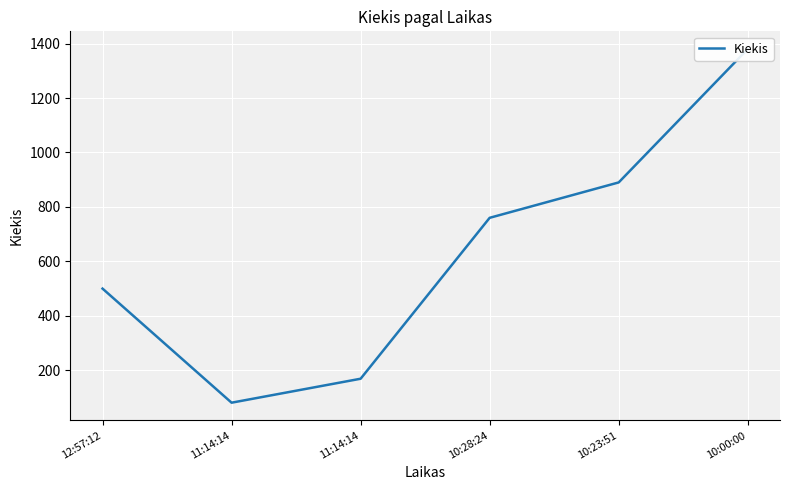

Does the chart display data point markers on the line(s)?

No